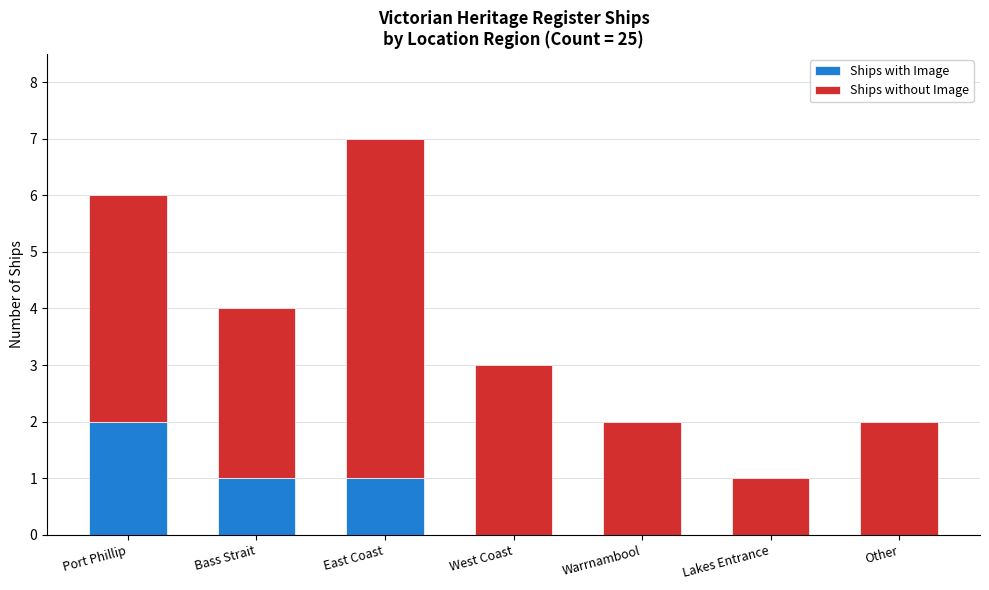

The Ships with Image series shows -1 at Other. True or false?

False